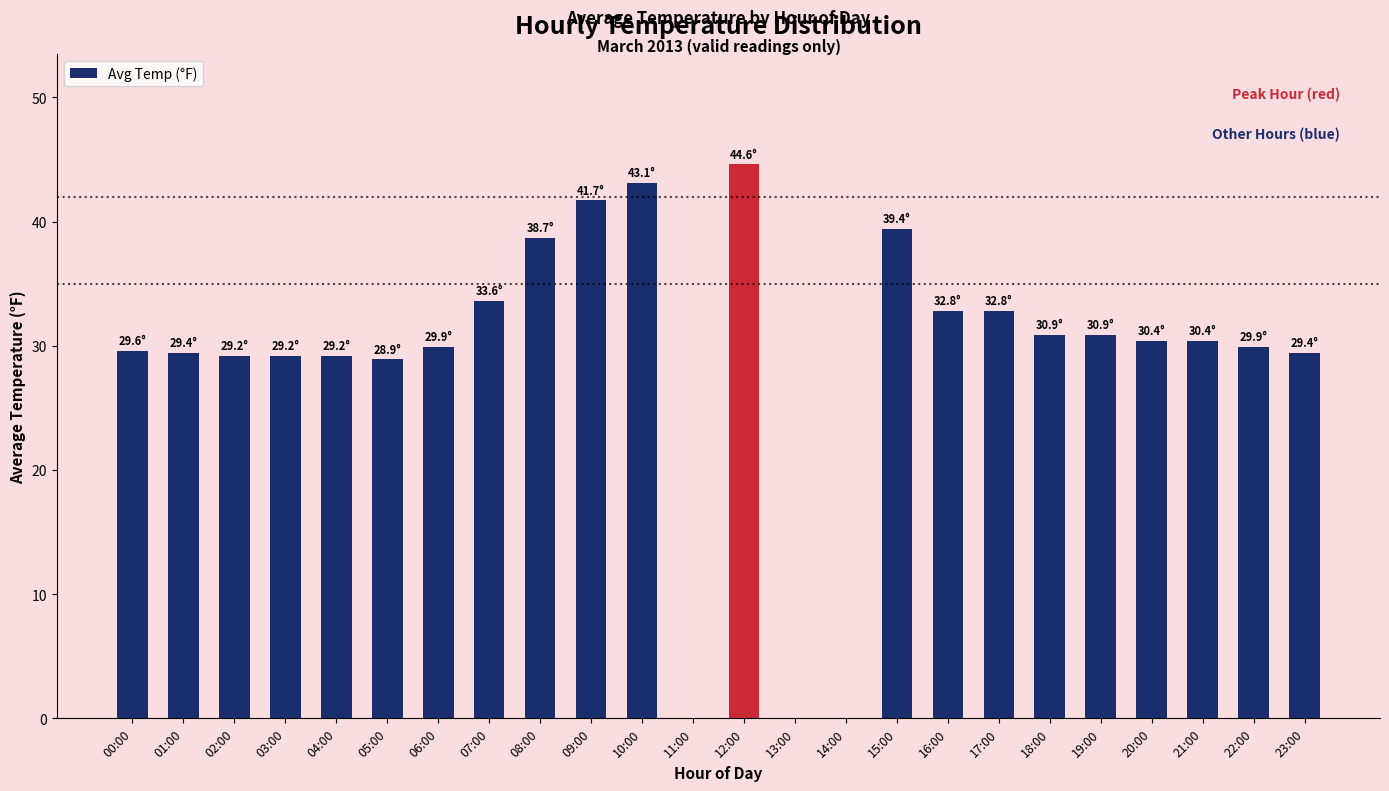

What is the maximum value shown in the chart?

44.6